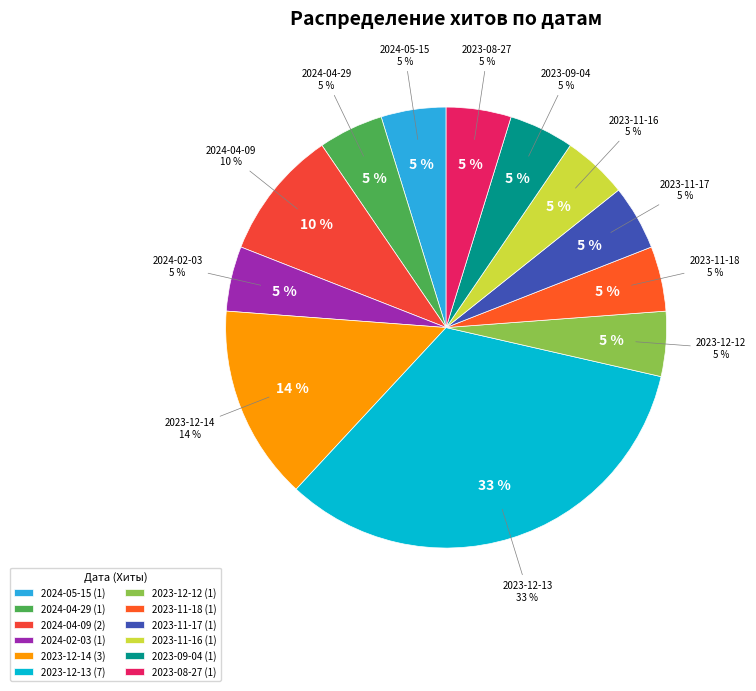

What is the smallest slice in the pie chart?

2024-05-15